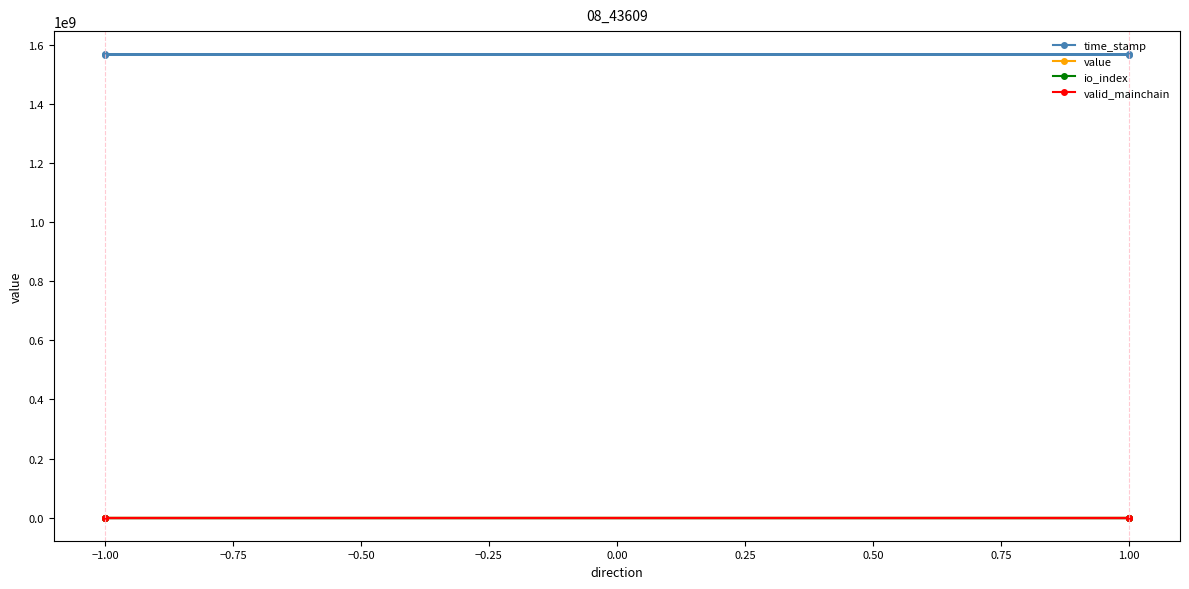

Between −1.00 and 1.00, which is larger?

−1.00